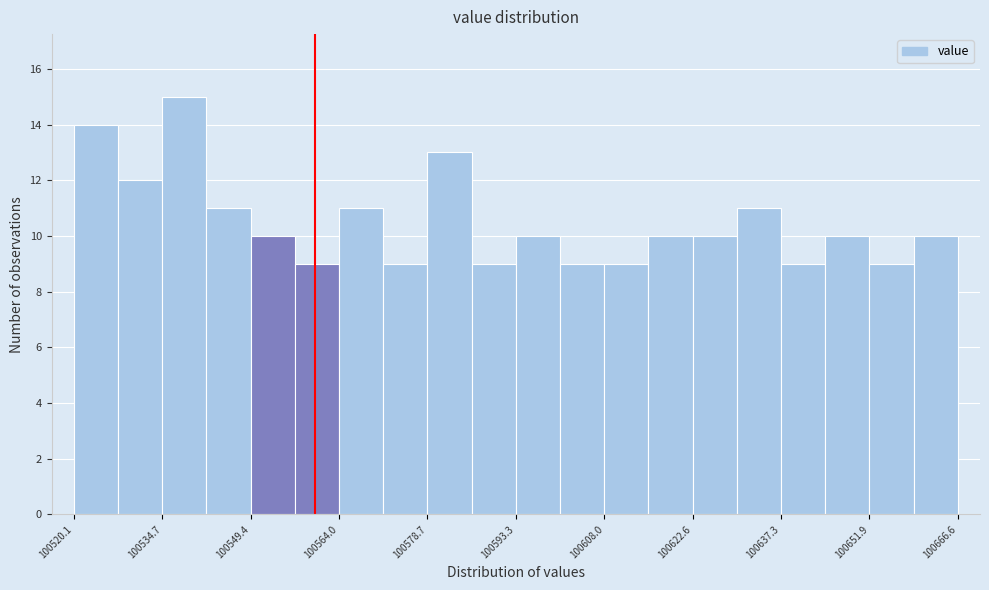

Read against the x-axis, roughly where is the centre of the tallest bar?

100538